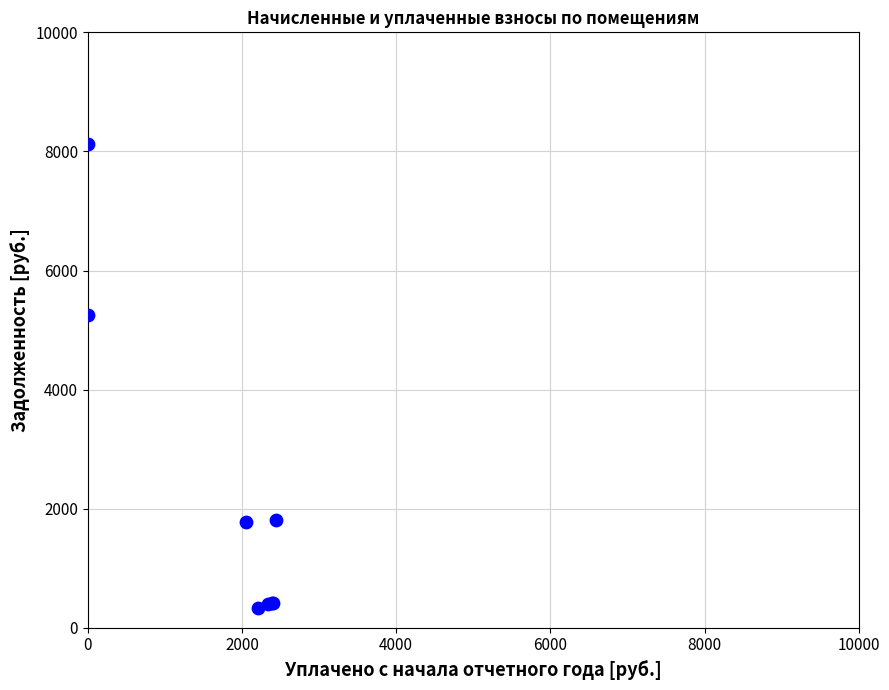

What Y value in the scatter plot is closest to 4229?

5245.8